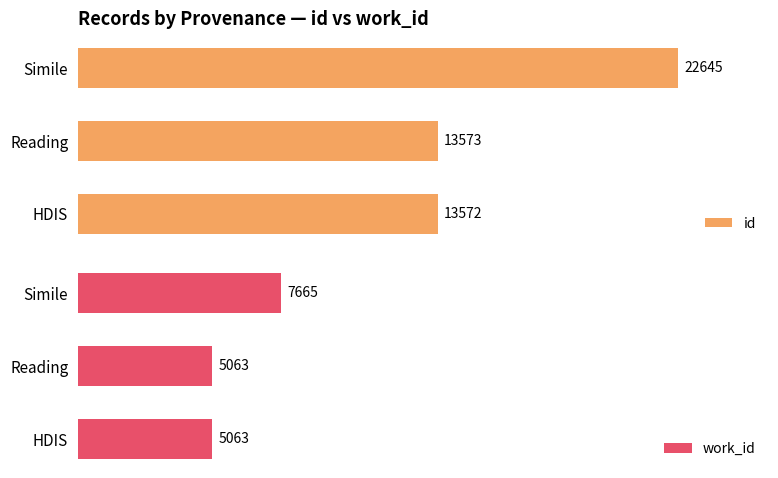

Which category has the highest value in the id series?

Simile